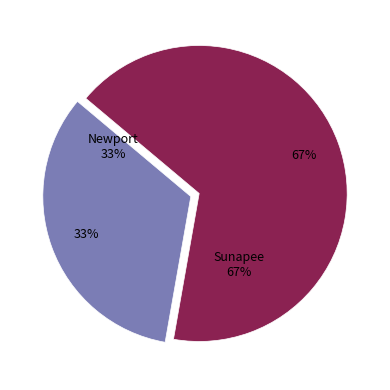

True or false: Newport accounts for 33% of the total.

True